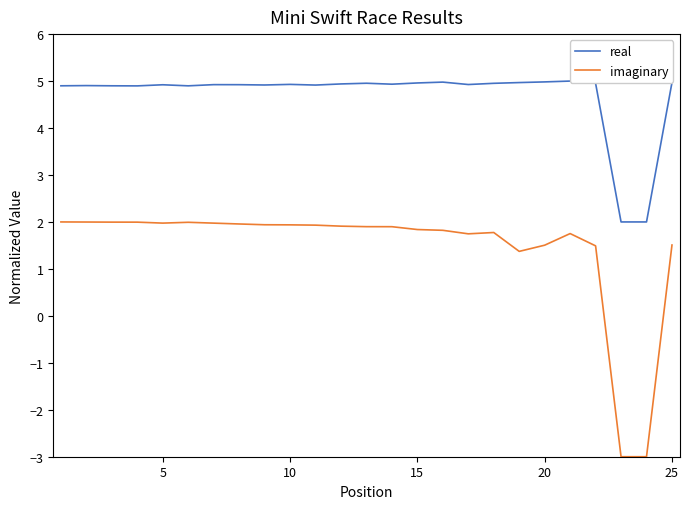

True or false: imaginary has a value of 2.5 at 15.

False